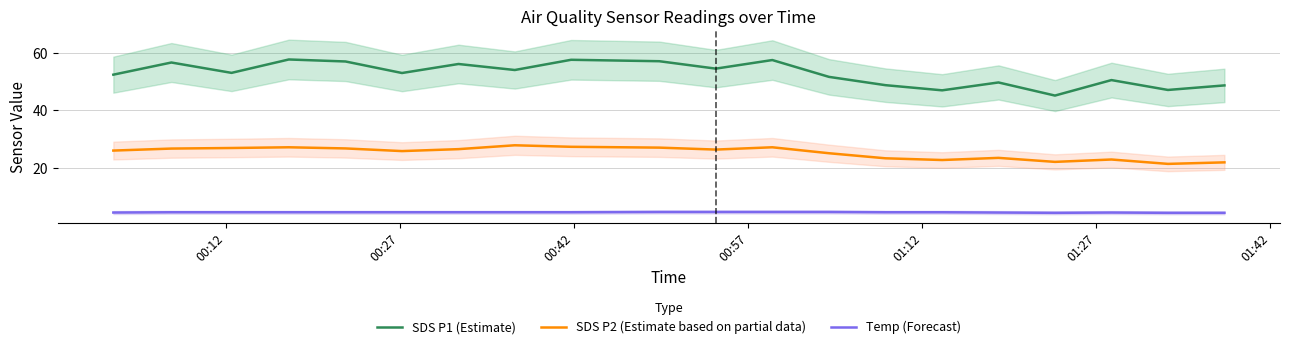

Which series has the largest range (max minus min)?

SDS P1 (Estimate)